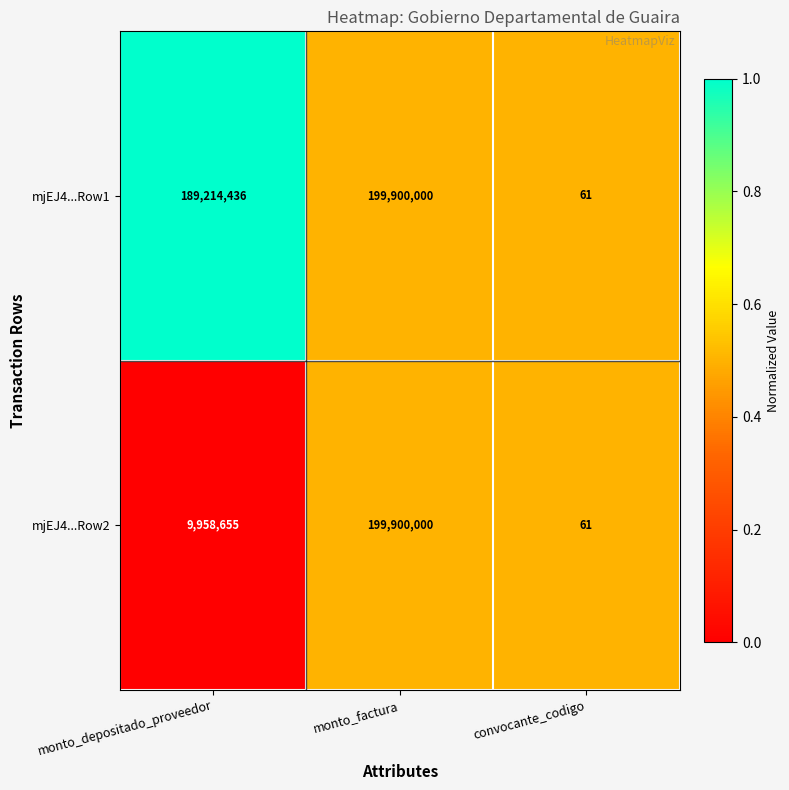

List the series in order of their overall mean, highest first.

mjEJ4...Row1, mjEJ4...Row2